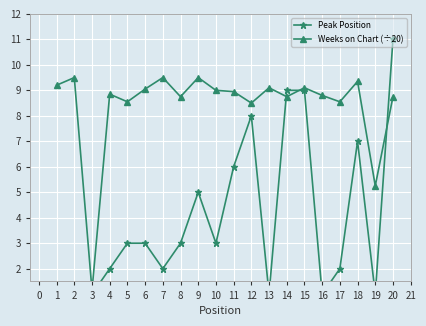

Between 13 and 19, which series saw the biggest shift?

Weeks on Chart (÷20)